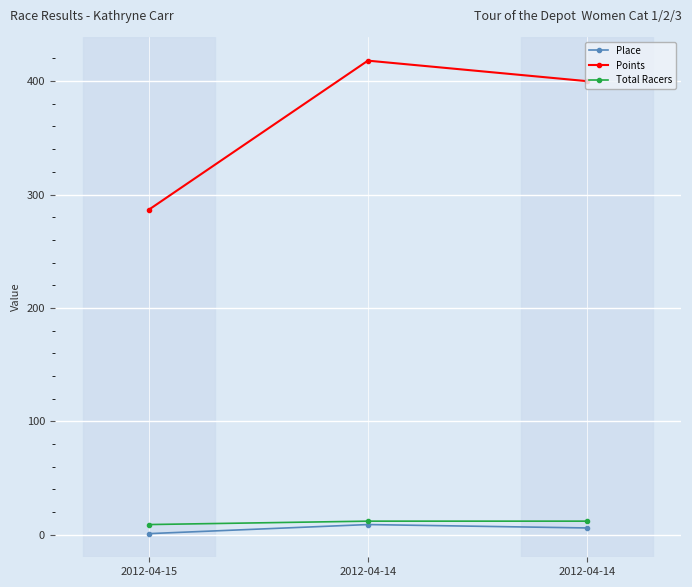

List the series in order of their peak value, highest first.

Points, Total Racers, Place